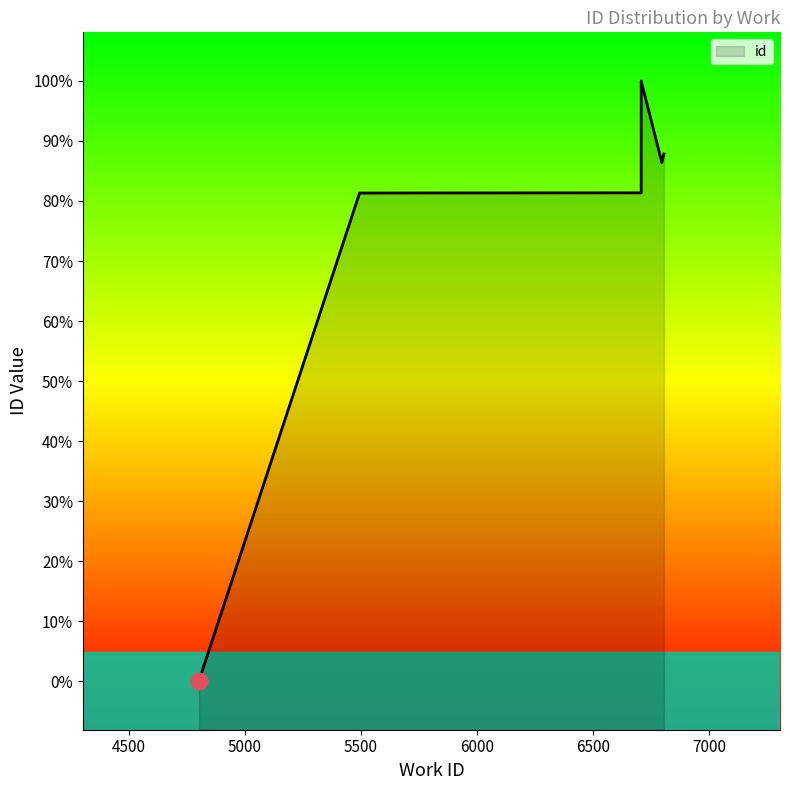

List the labels in order of value, smallest first.

4803, 4803, 5495, 6708, 6797, 6797, 6797, 6806, 6708, 6708